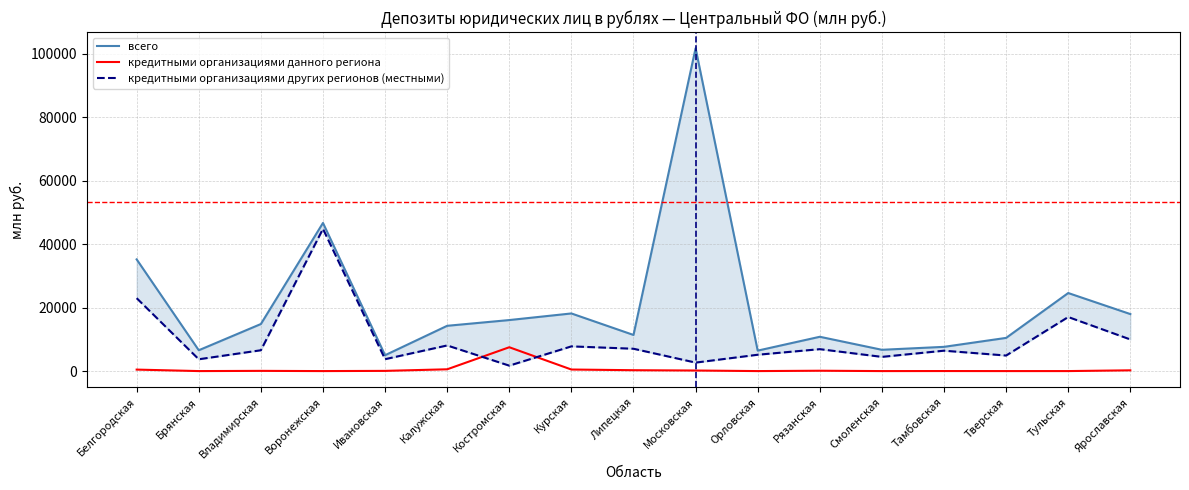

Rank the series by their maximum value, from highest to lowest.

всего, кредитными организациями других регионов (местными), кредитными организациями данного региона